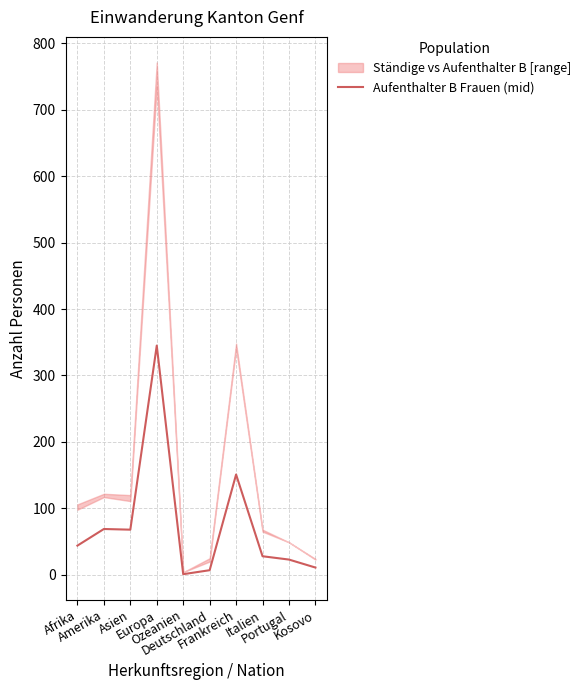

What is the average value?

75